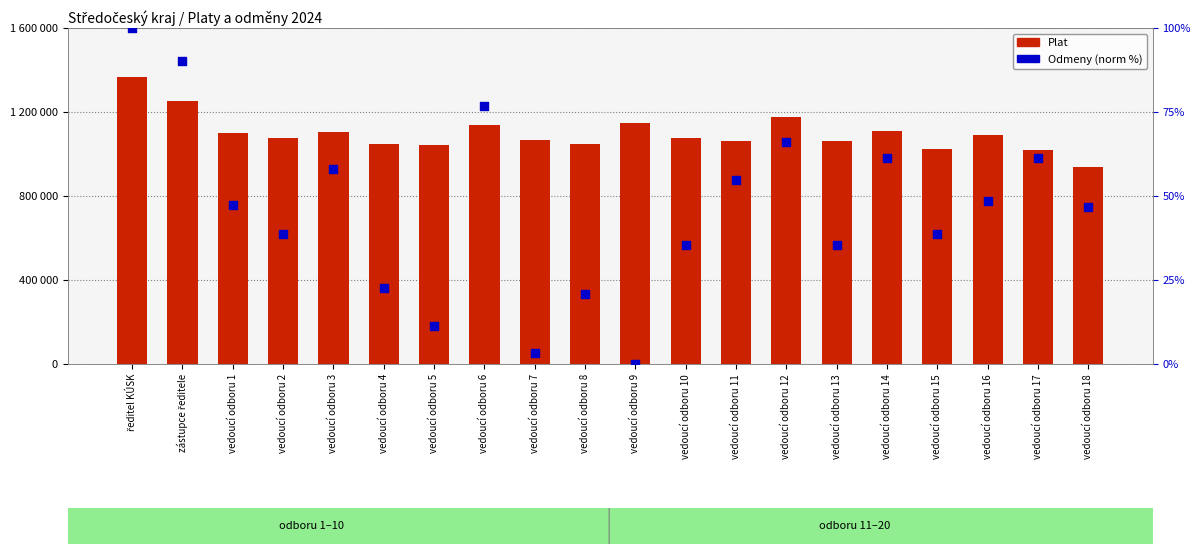

At which category is the sum across all series the highest?

ředitel KÚSK